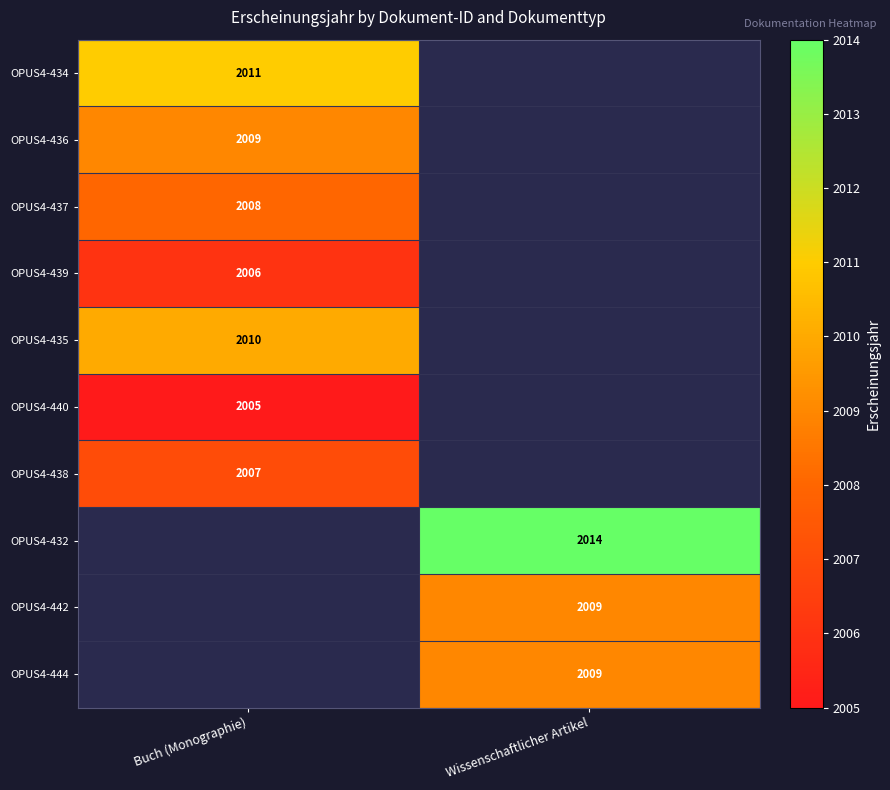

True or false: OPUS4-444 has a value of 747 at Wissenschaftlicher Artikel.

False